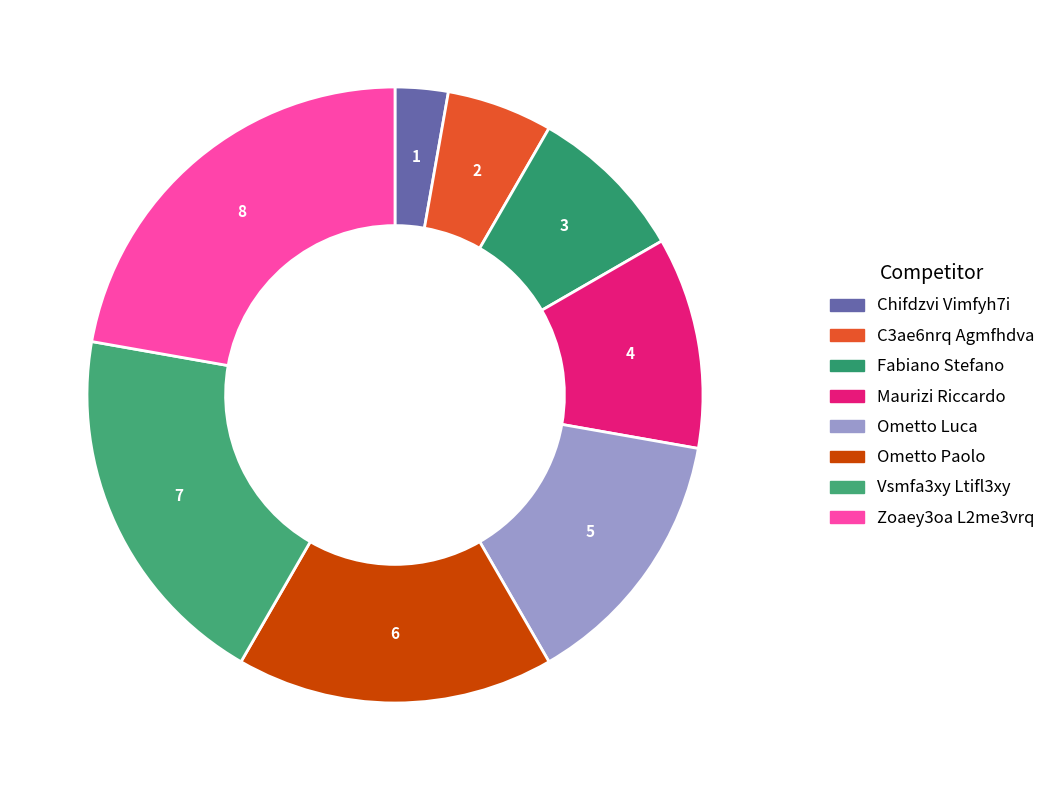

The Ometto Paolo slice represents 32% of the pie. True or false?

False